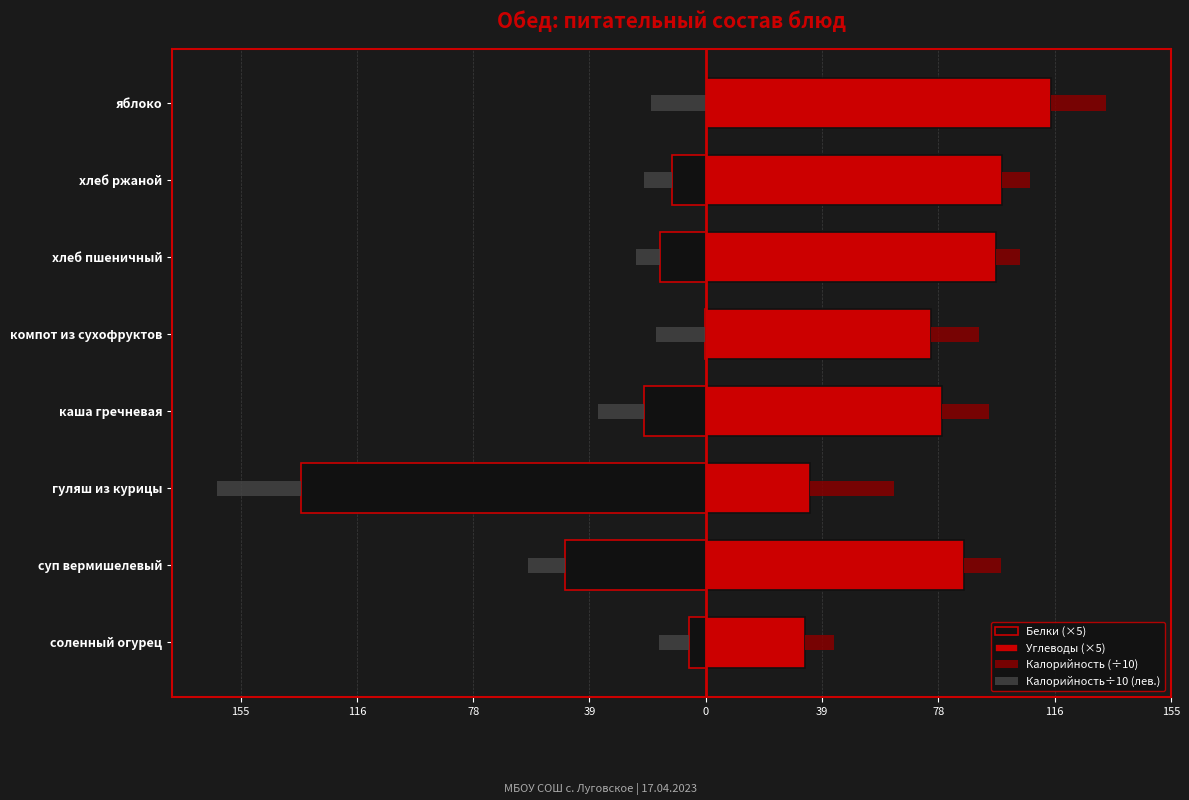

What is the minimum value shown in the chart?

-135.0